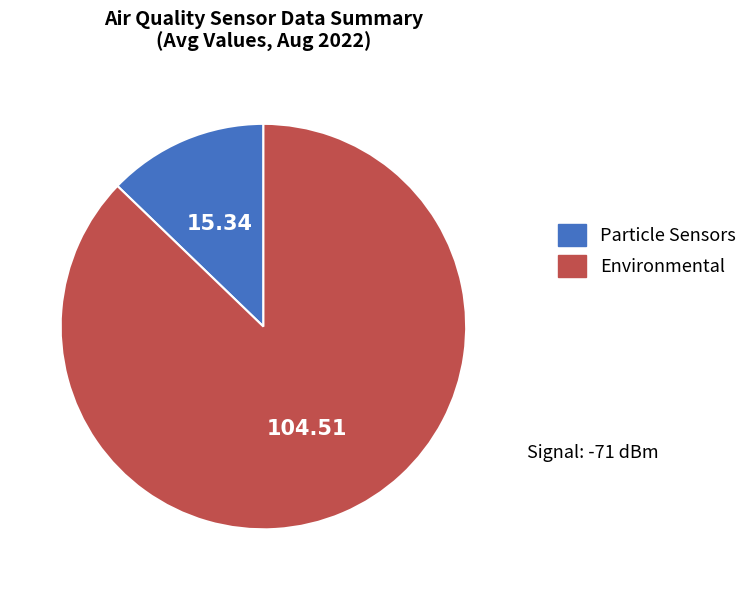

Which slice is the smallest?

Particle Sensors